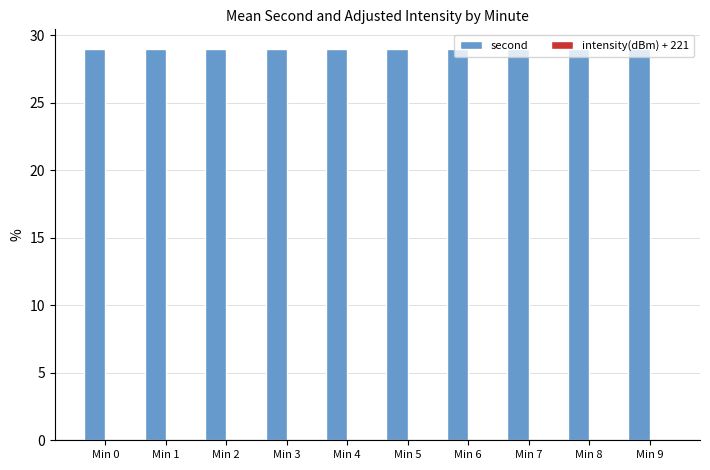

Are the bars horizontal?

No